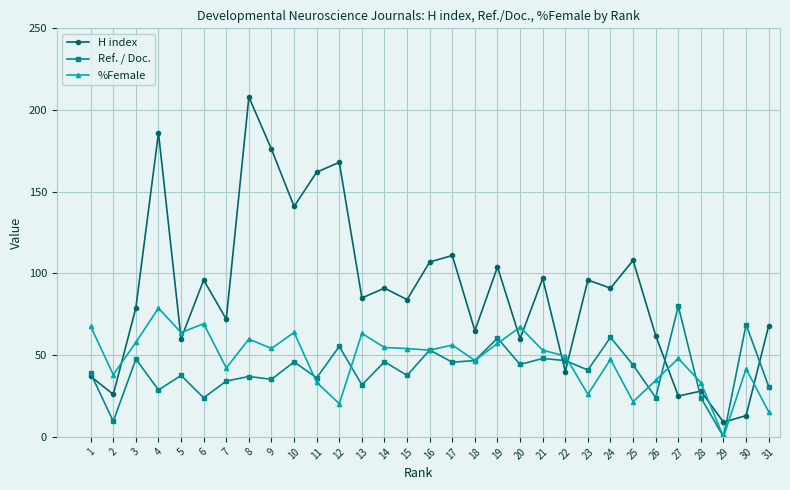

True or false: Ref. / Doc. has more than 1 interior local peaks.

True